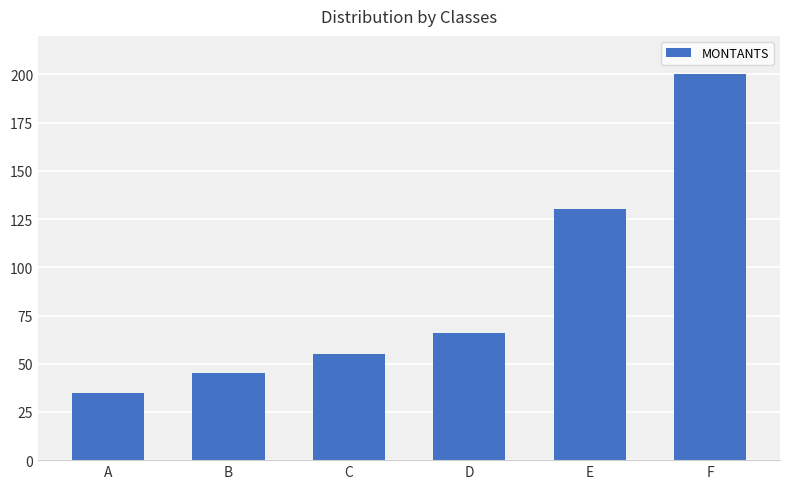

What is the value of the 2nd bar from the left?

45